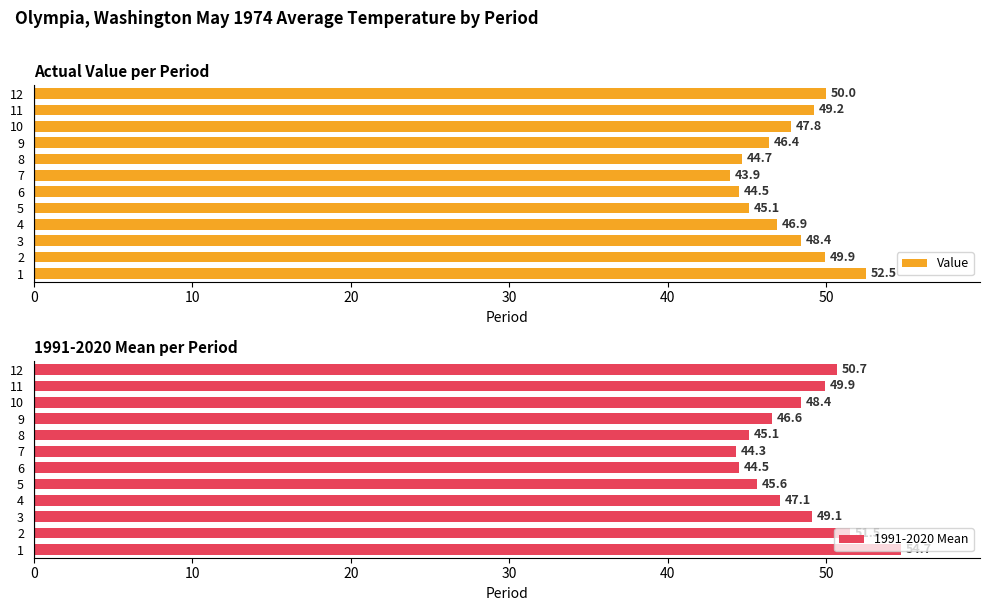

Where is Value nearest to the value 48?

10